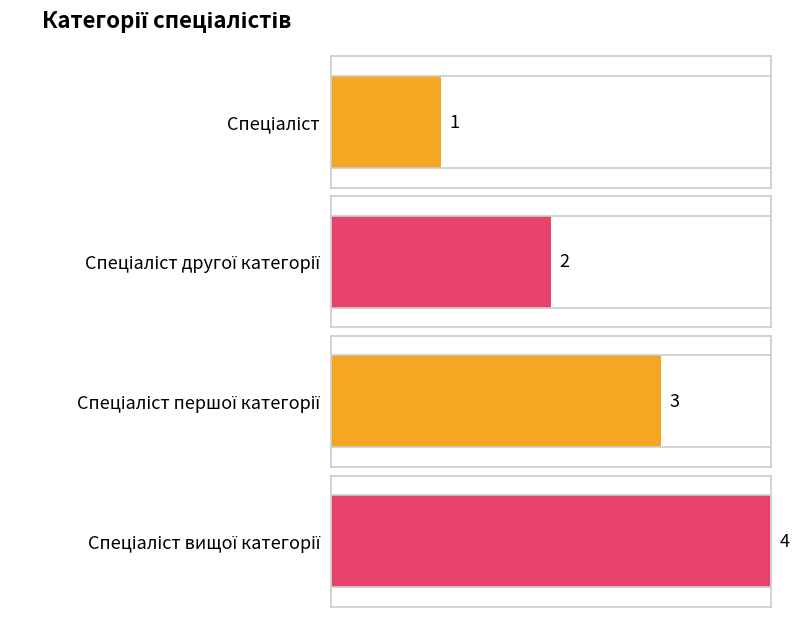

What is the smallest value displayed?

1